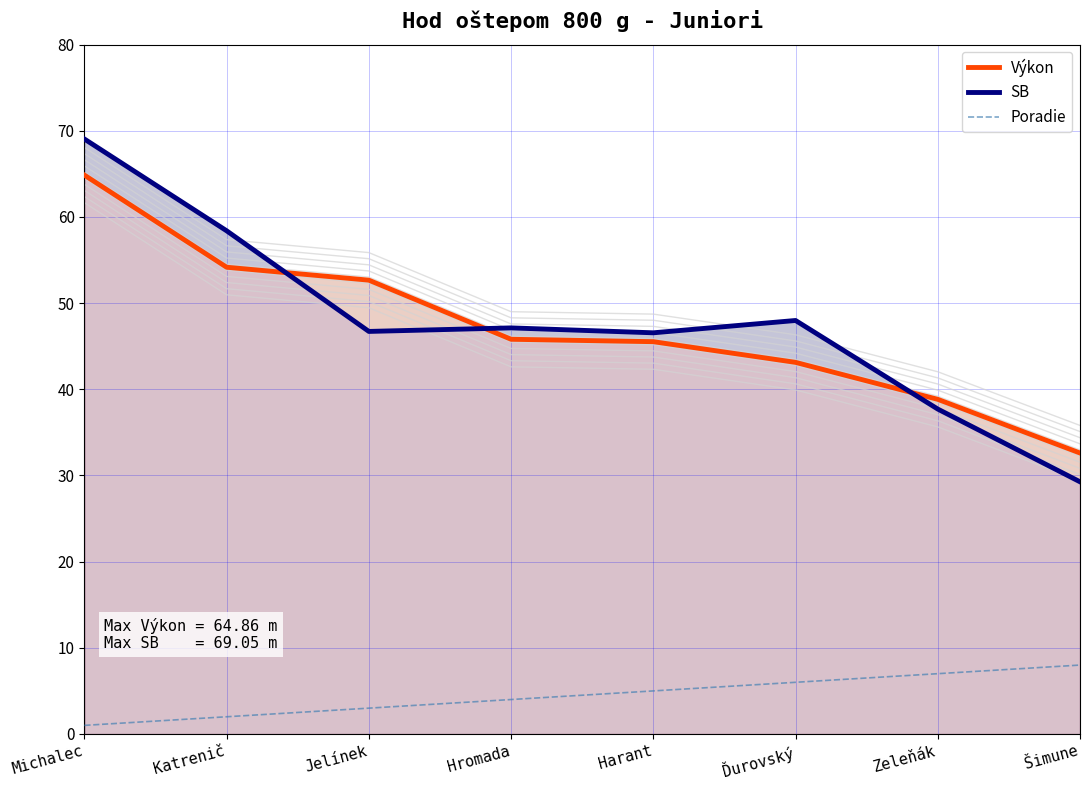

Where does the SB series first go above 47?

Michalec